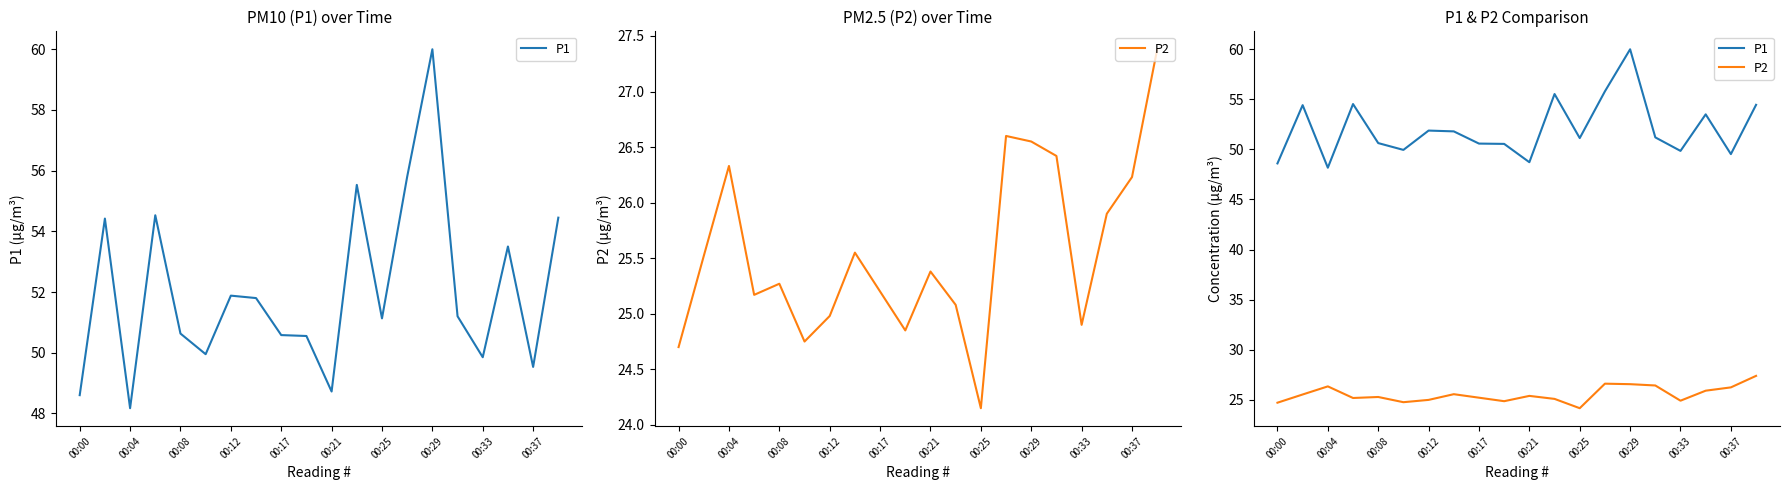

At 00:12, list the series in order from largest to smallest.

P1, P2